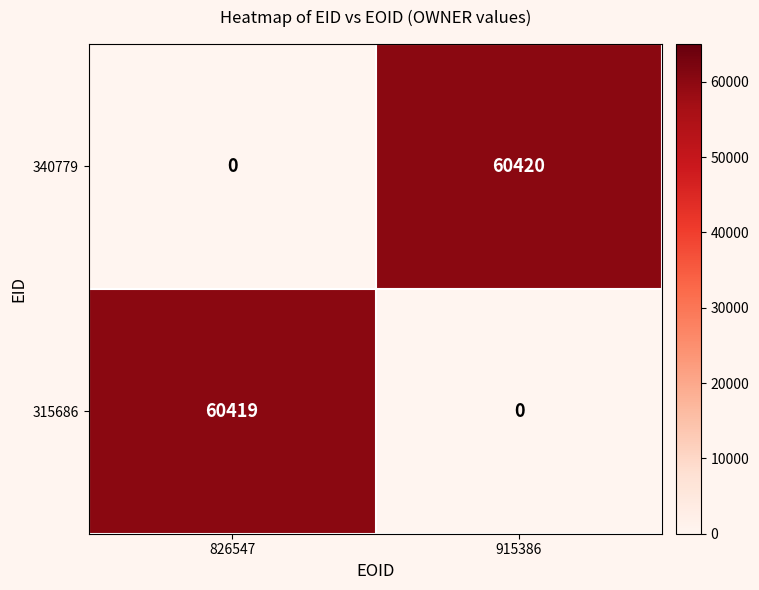

Reading right to left, transcribe all the data shown in this chart.

340779: 915386=60420	826547=0
315686: 915386=0	826547=60419